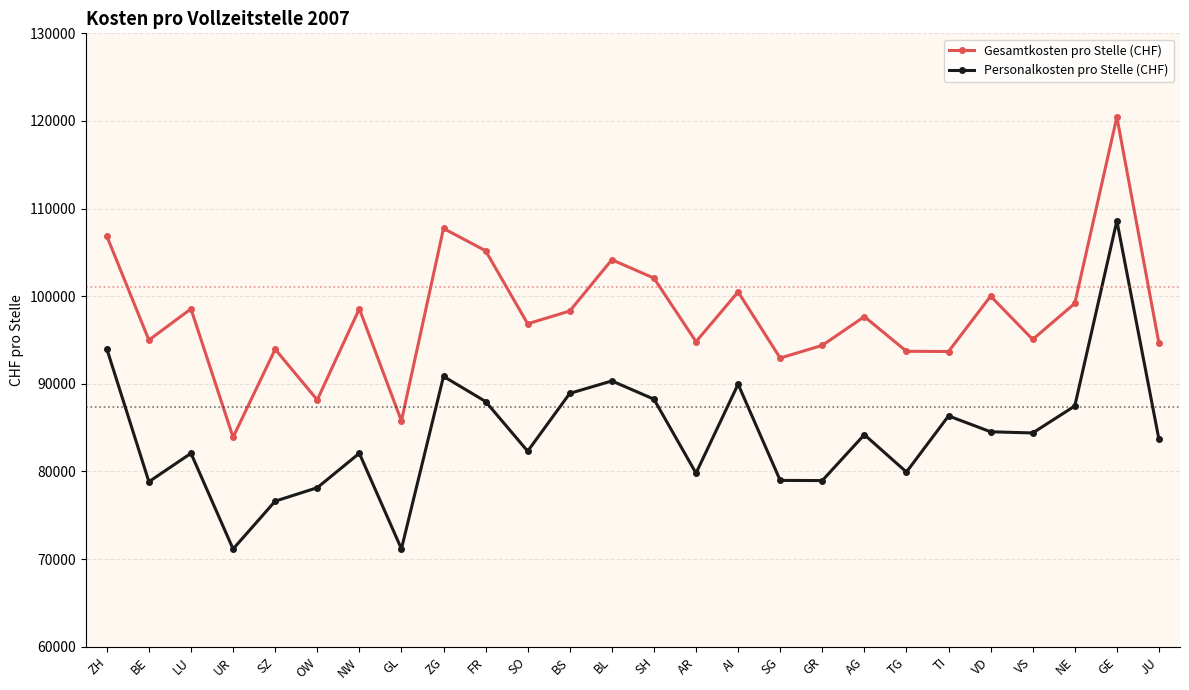

What is the sum of all Personalkosten pro Stelle (CHF) values?

2189601